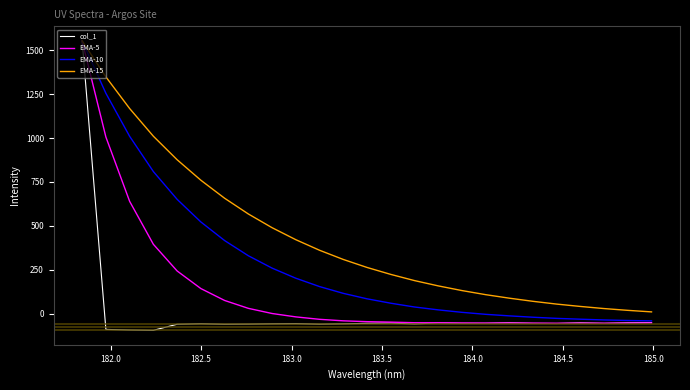

List the series in order of their overall mean, highest first.

EMA-15, EMA-10, EMA-5, col_1